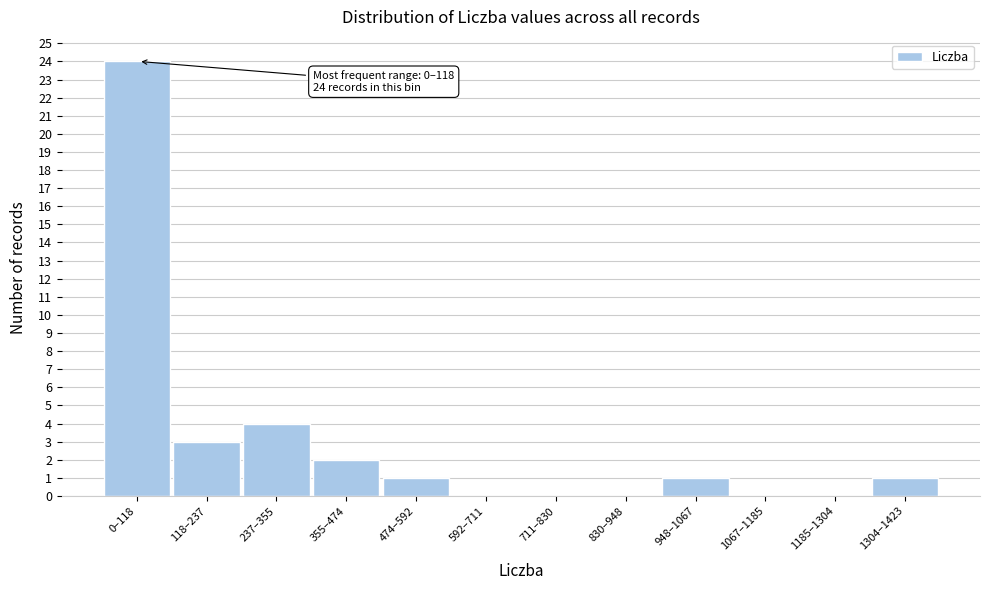

Where is the data nearest to the value 12?

237–355